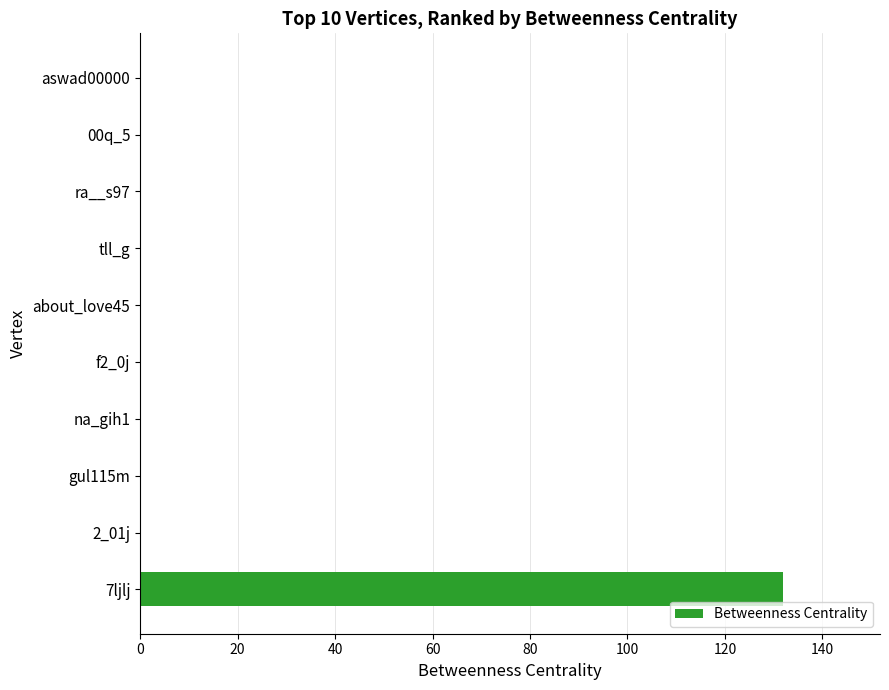

Reading bottom to top, transcribe all the data shown in this chart.

7ljlj=132	2_01j=0	gul115m=0	na_gih1=0	f2_0j=0	about_love45=0	tll_g=0	ra__s97=0	00q_5=0	aswad00000=0